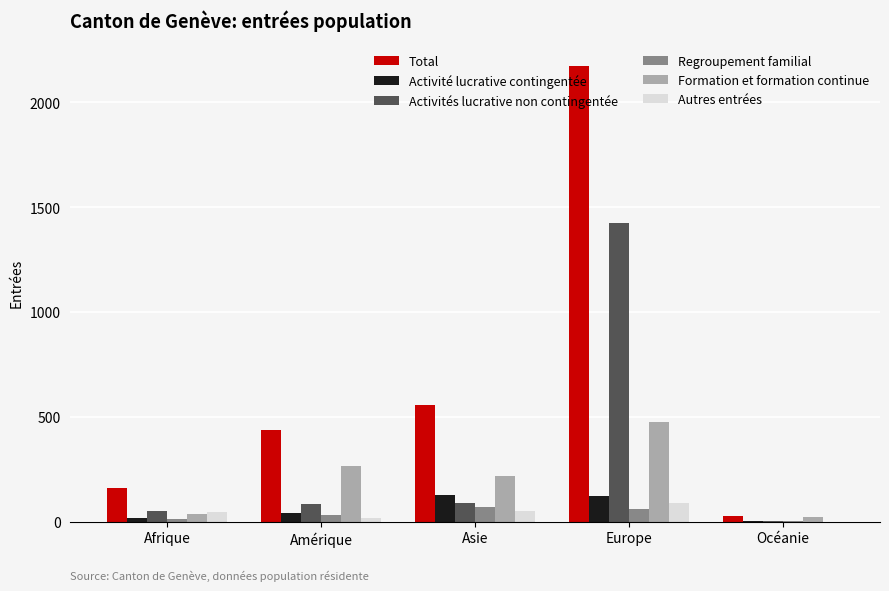

How many series are shown in this chart?

6